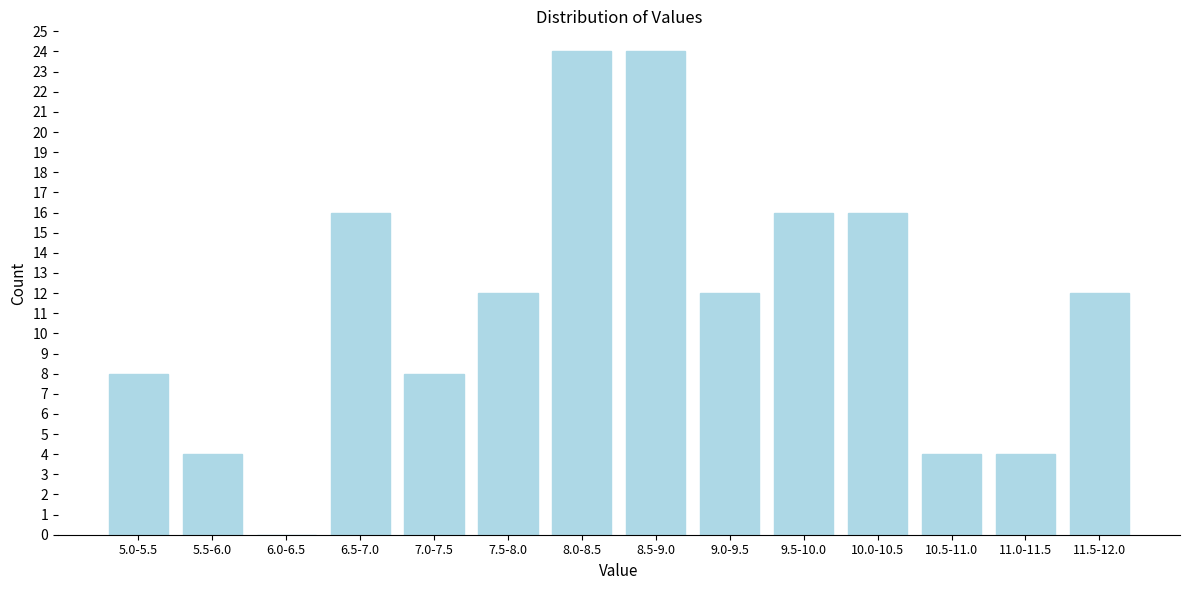

Reading left to right, list all the values displayed in this chart.

5.0-5.5=8	5.5-6.0=4	6.0-6.5=0	6.5-7.0=16	7.0-7.5=8	7.5-8.0=12	8.0-8.5=24	8.5-9.0=24	9.0-9.5=12	9.5-10.0=16	10.0-10.5=16	10.5-11.0=4	11.0-11.5=4	11.5-12.0=12